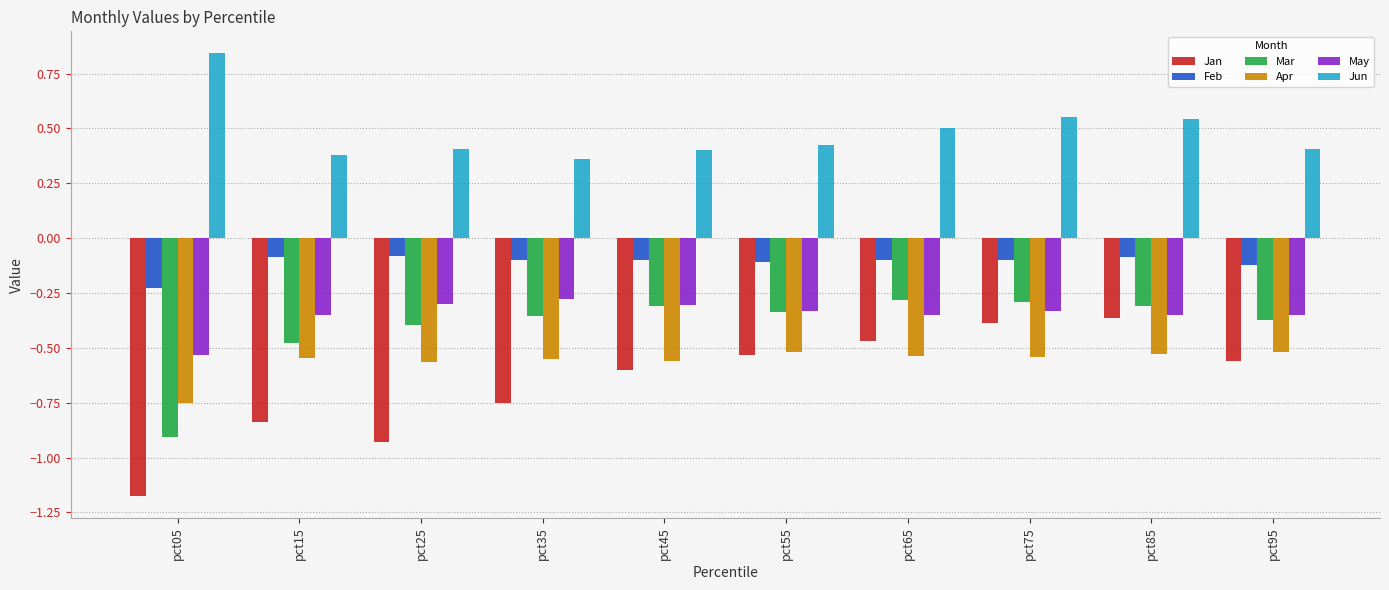

How many bars are there in each group?

6